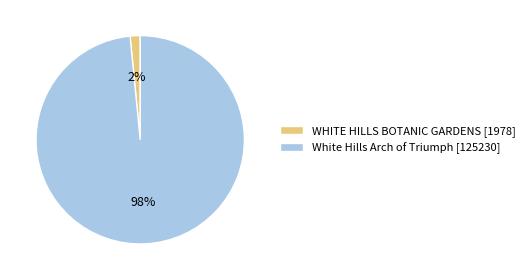

To the nearest percent, what portion does White Hills Arch of Triumph represent?

98%